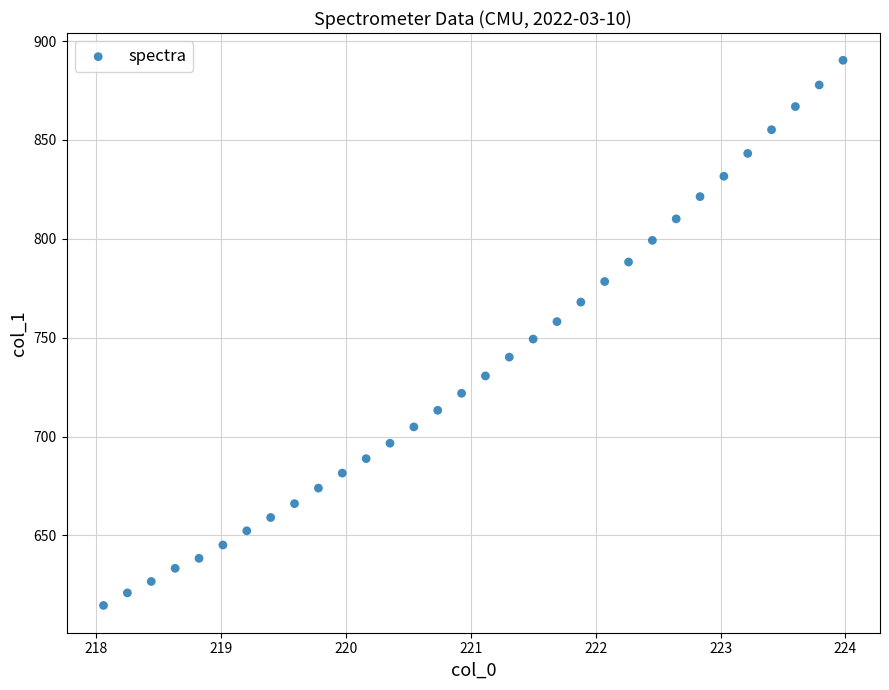

What is the range of X values (max minus min)?

5.9